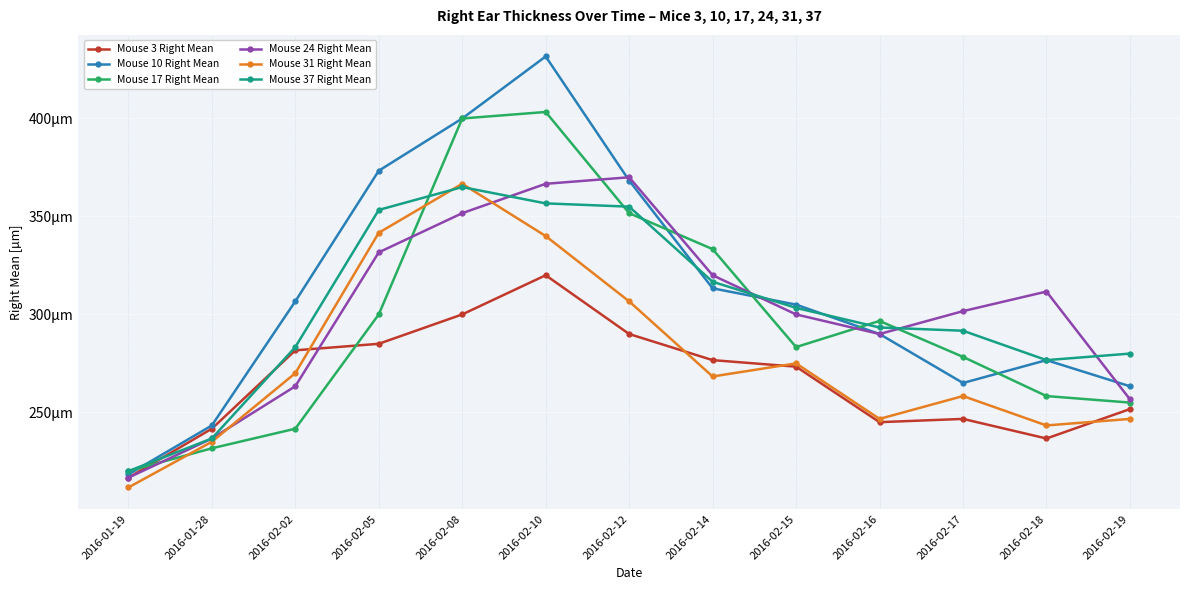

What is the average value of the Mouse 10 Right Mean series?

311.9